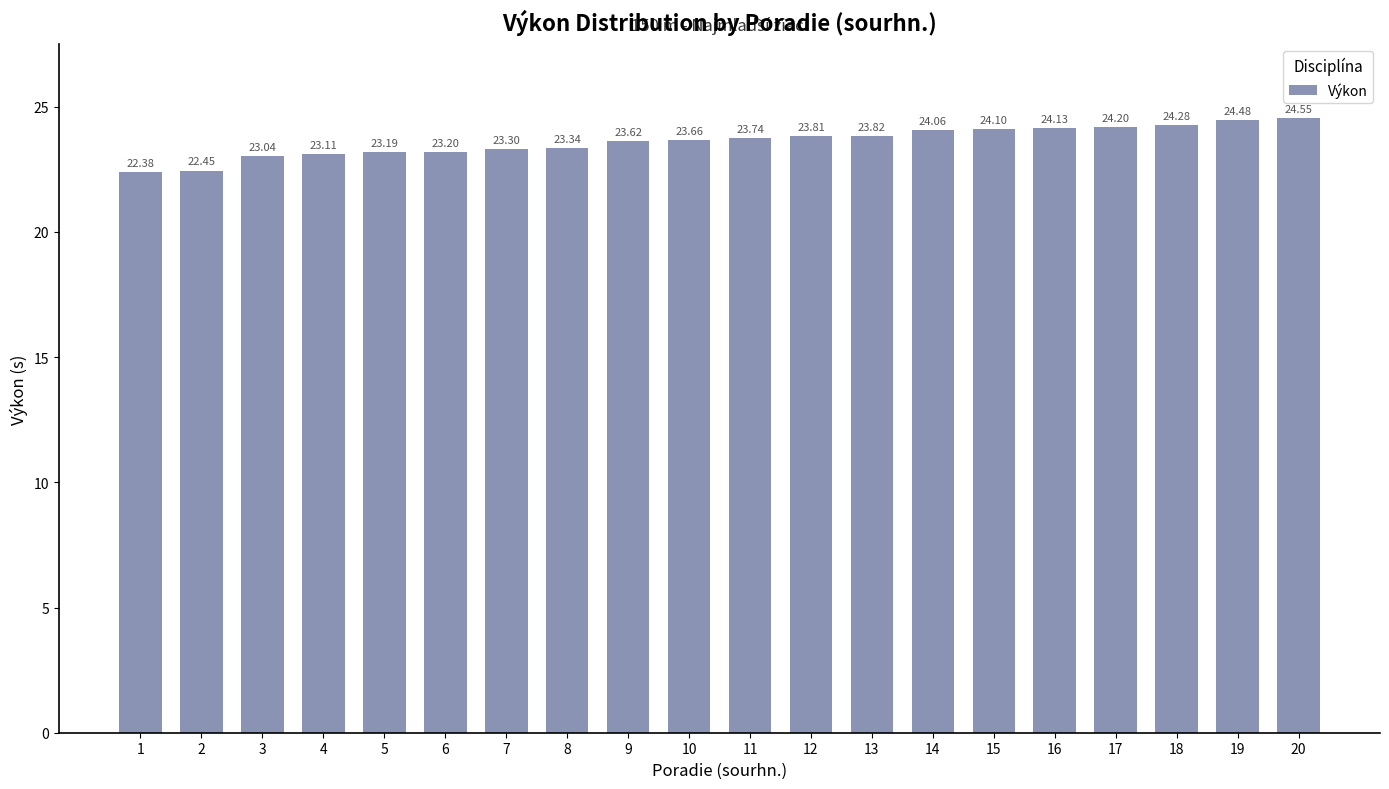

Where is the data nearest to the value 23?

3